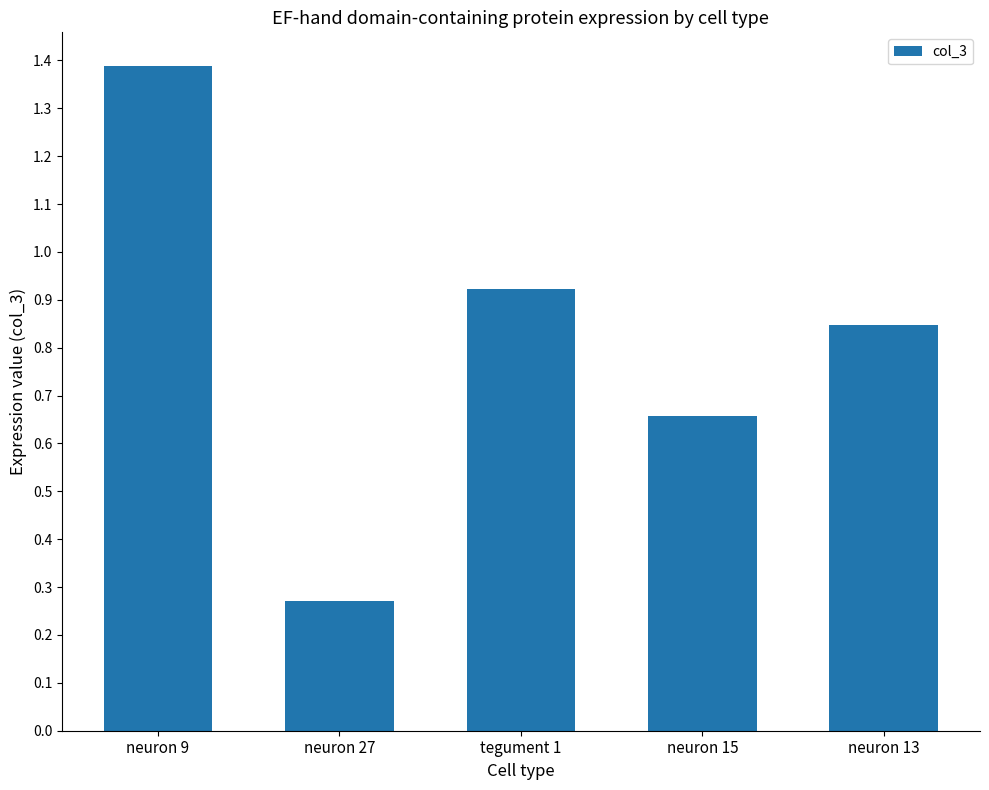

What is the difference between the maximum and minimum values?

1.1